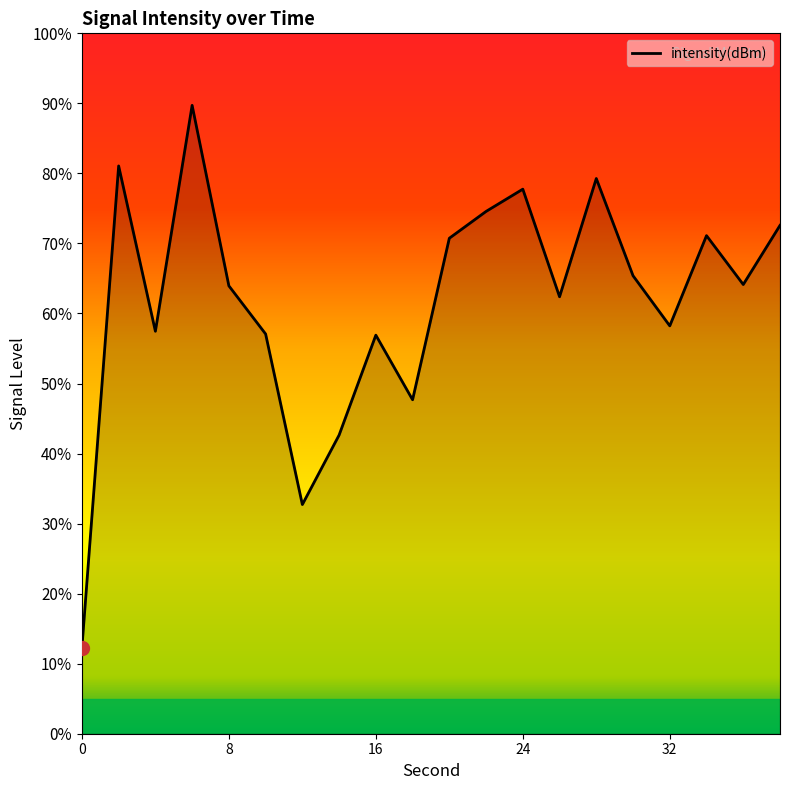

What is the smallest value displayed?

12.3